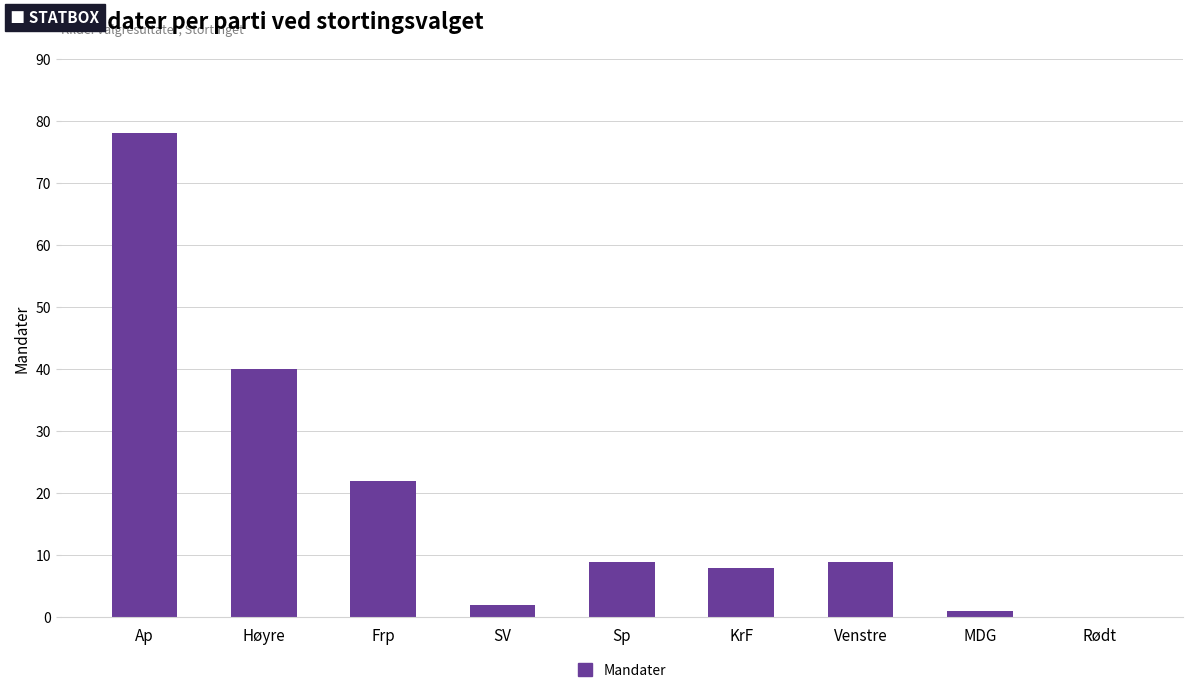

Which label corresponds to the largest value in the chart?

Ap